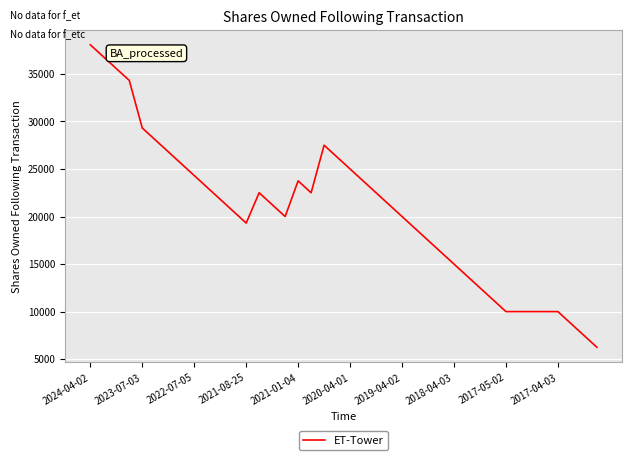

What is the smallest value displayed?

6250